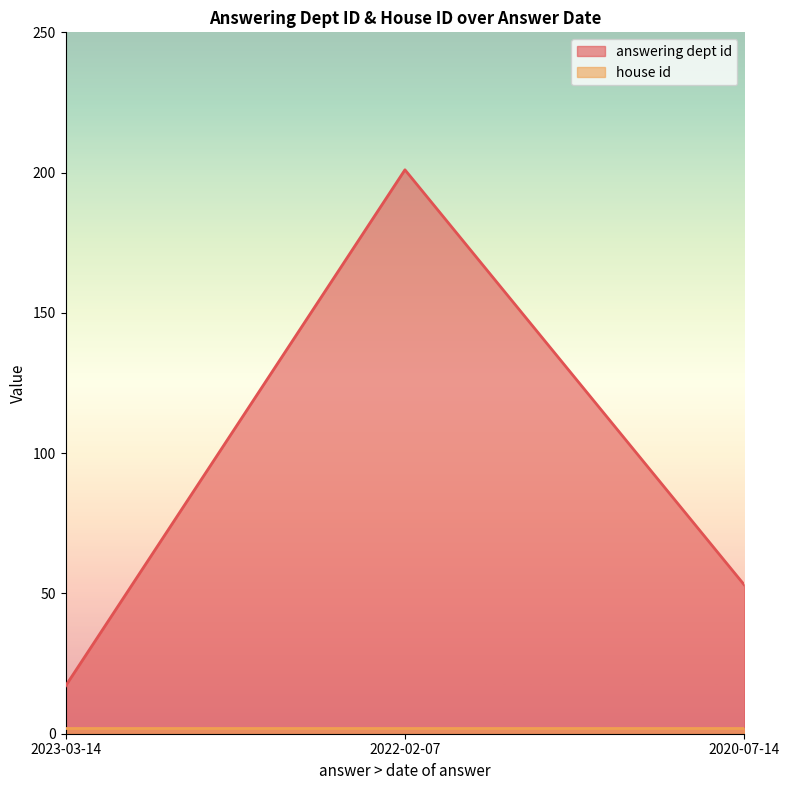

Which series has the largest range (max minus min)?

answering dept id